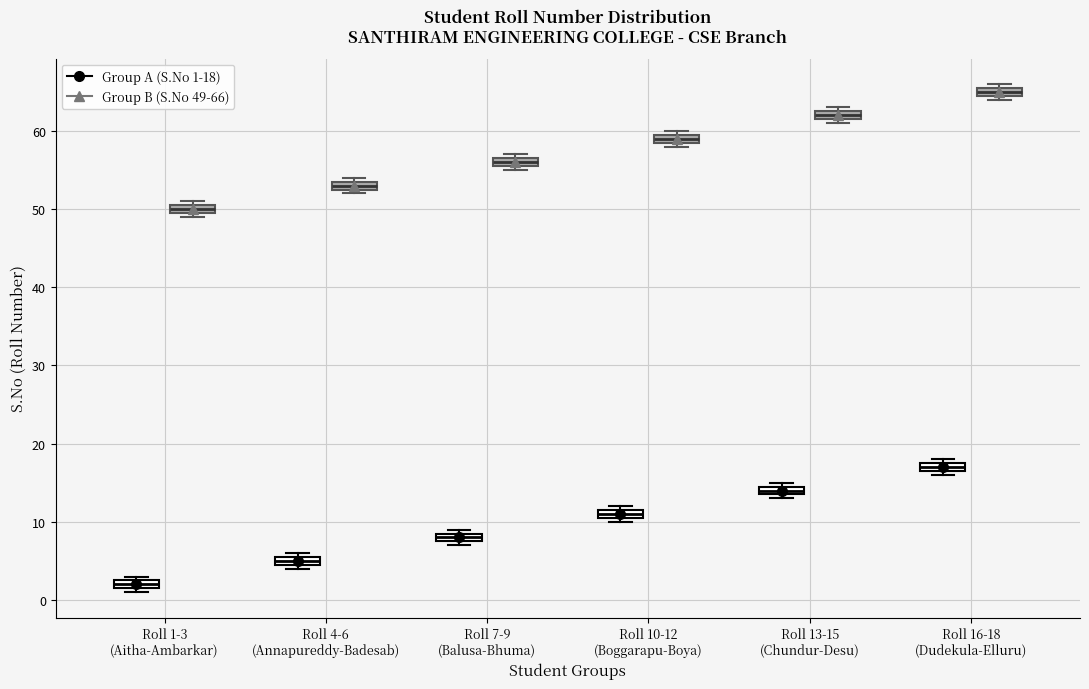

Where is the upper edge of the box for Roll 1-3 (Aitha-Ambarkar) (Group B (S.No 49-66)) on the y-axis? The values are not printed on the chart, so give them approximately, as read against the axis.

51